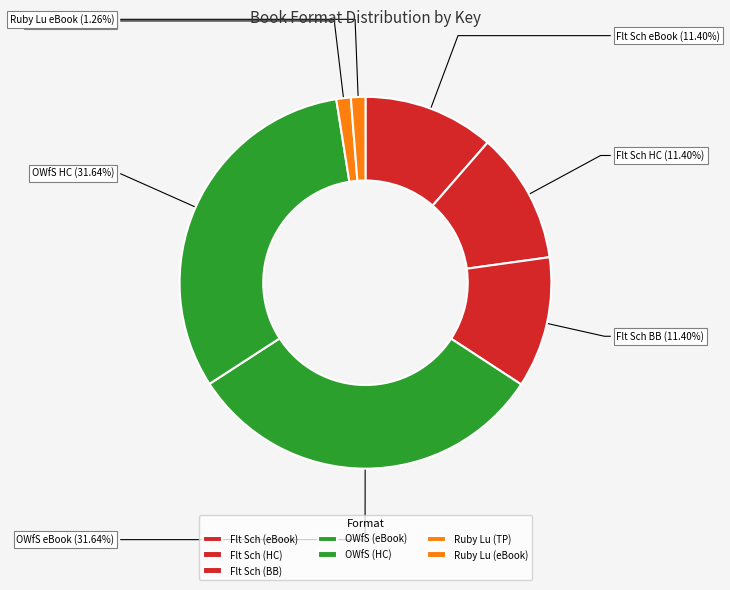

Which slice is the smallest?

Ruby Lu, Brave and True (Trade Paperback)